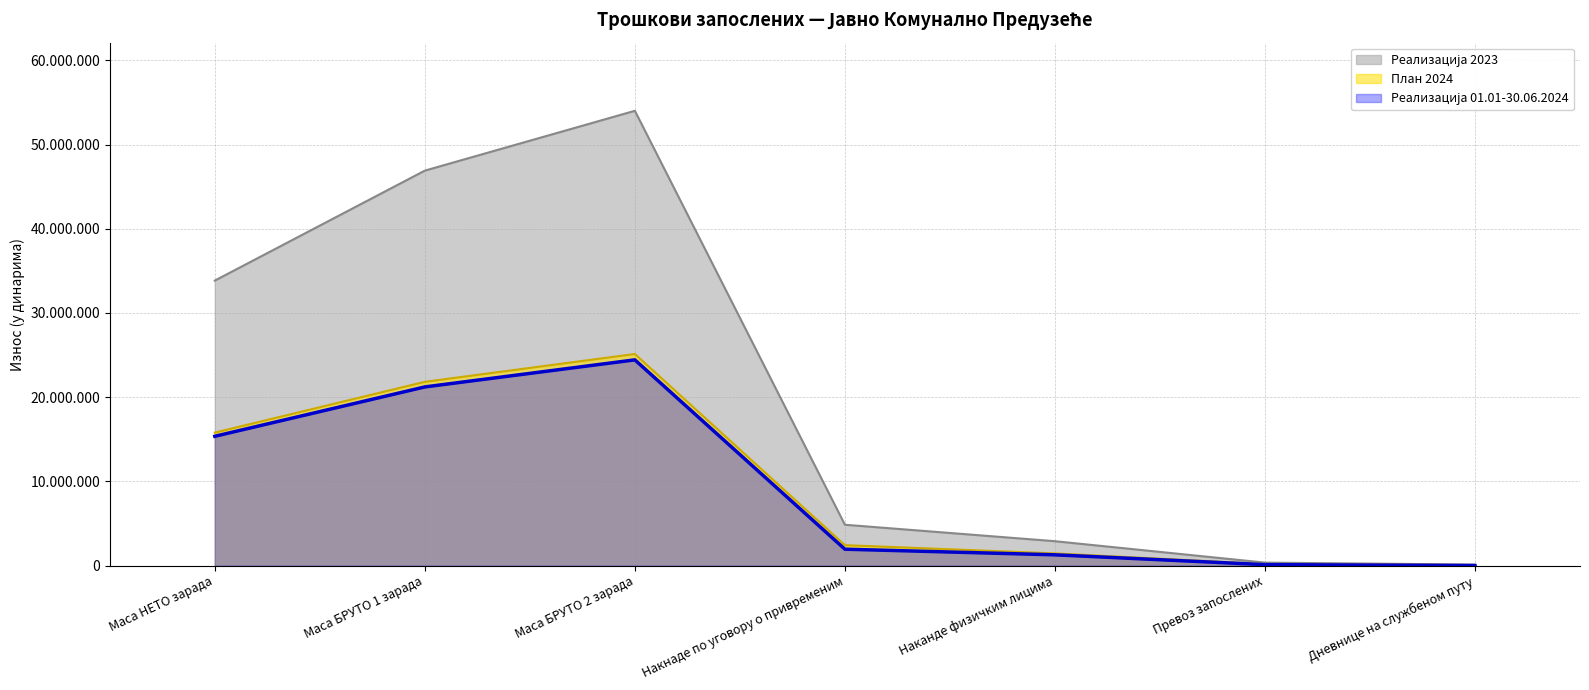

What is the difference between the highest and lowest values at Дневнице на службеном путу?

120000